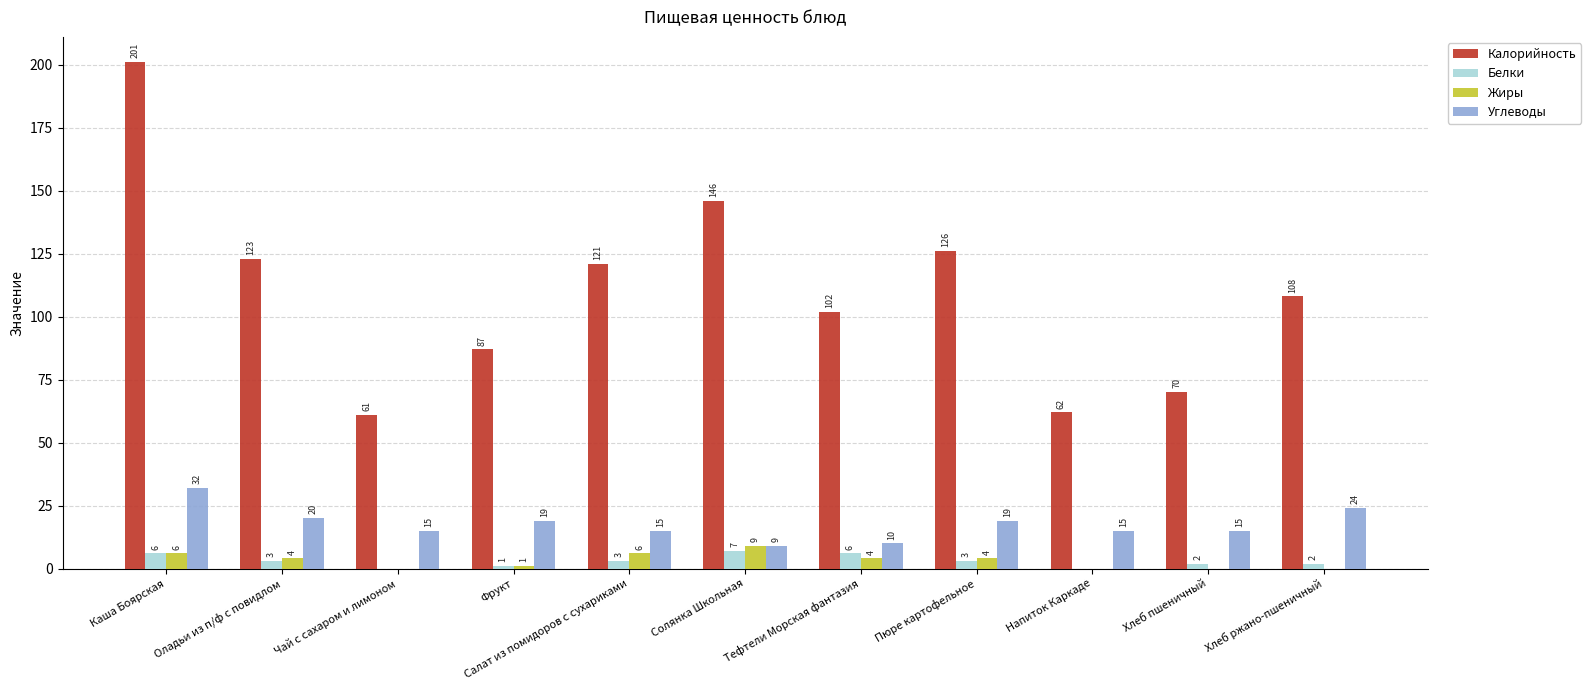

Is the value of Калорийность at Напиток Каркаде greater than the value of Углеводы at Солянка Школьная?

Yes